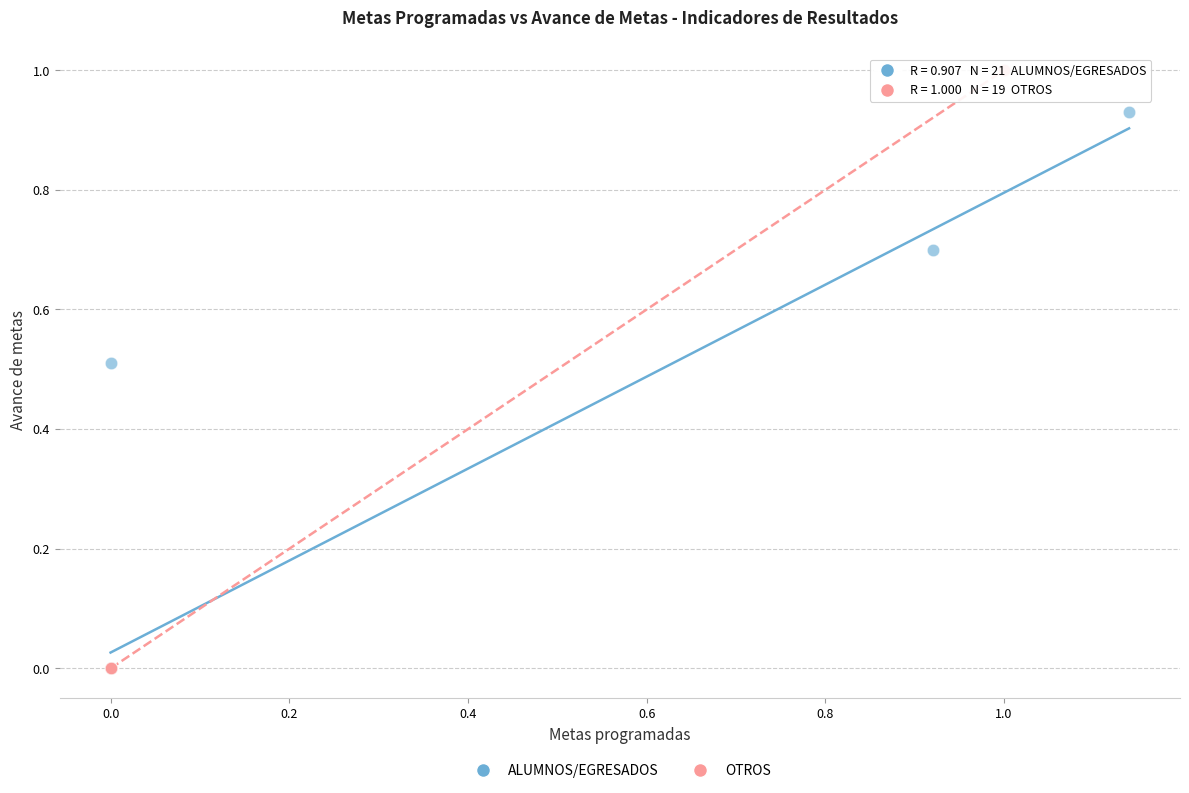

What are all the series names shown in the legend?

ALUMNOS/EGRESADOS, OTROS